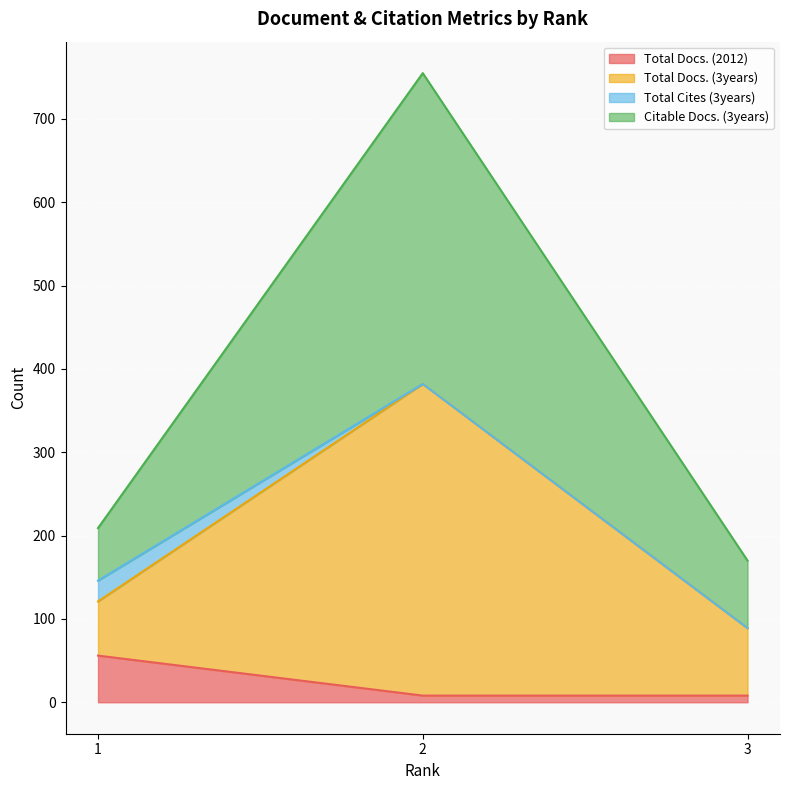

Does the chart display data point markers on the line(s)?

No